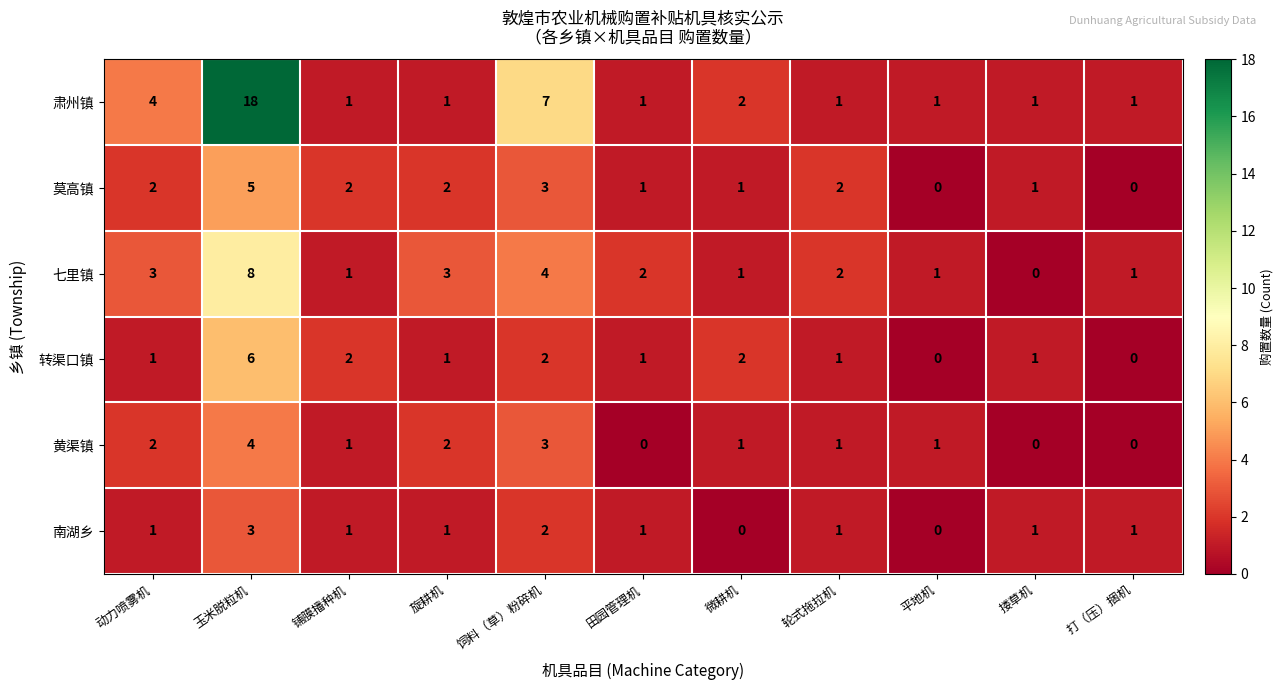

What is the total value across all series at 平地机?

3